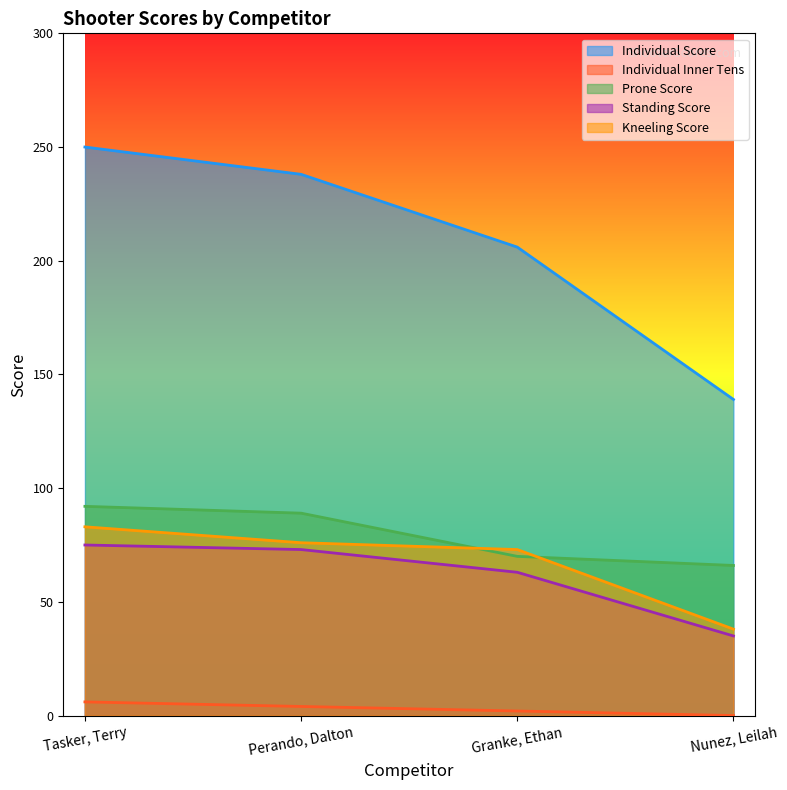

How many lines are shown in the chart?

5